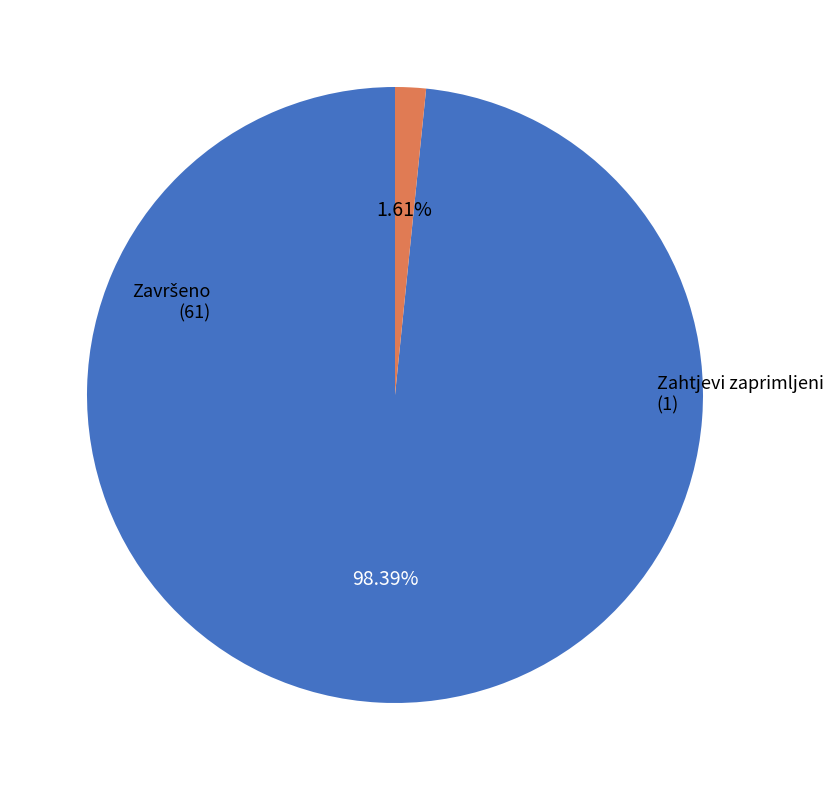

Does any single category account for the majority?

Yes